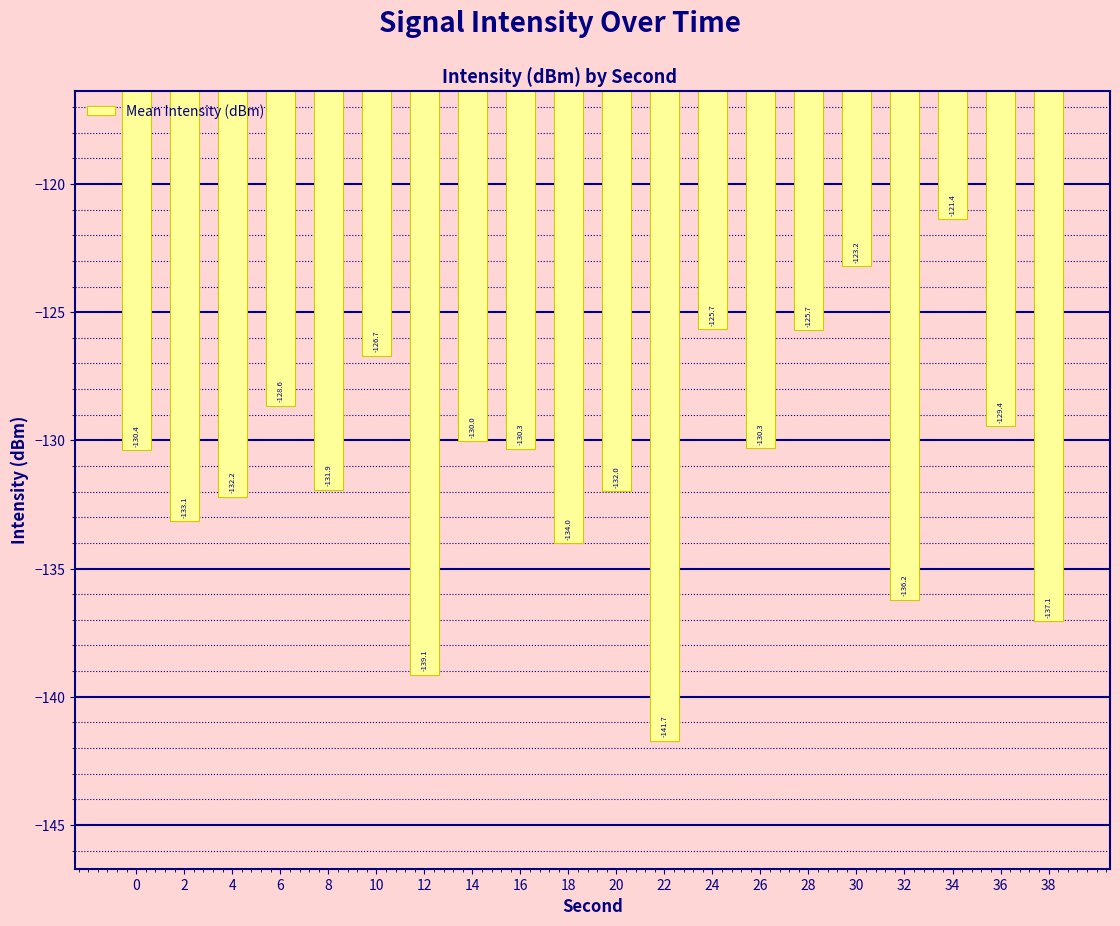

What is the value of the 6th bar from the left?

-126.7